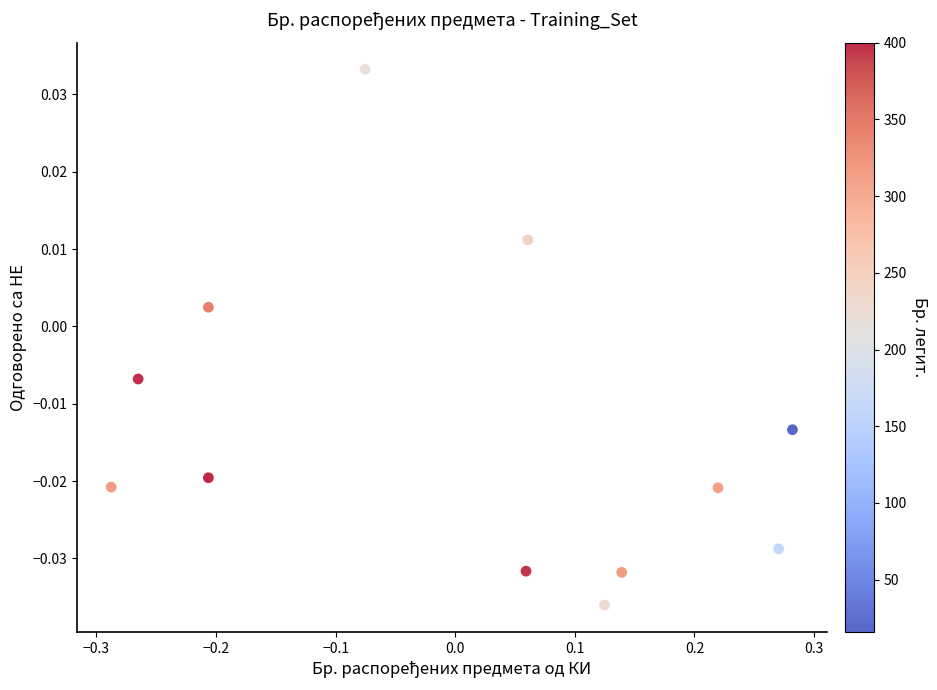

What is the range of X values (max minus min)?

0.6